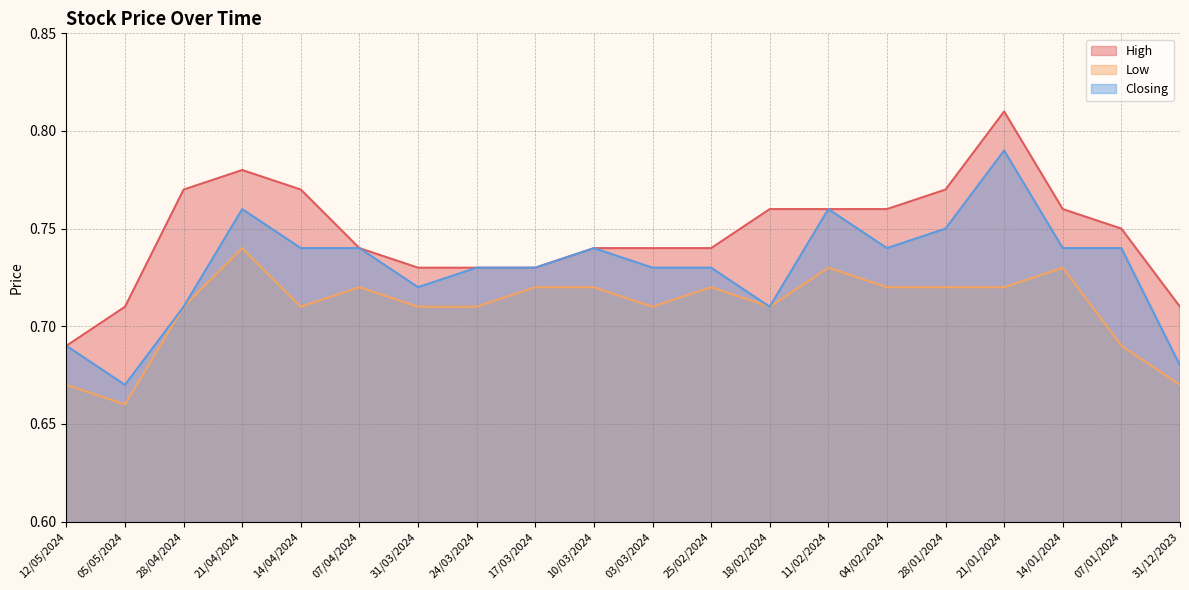

What is the label of the 20th point from the left?

31/12/2023